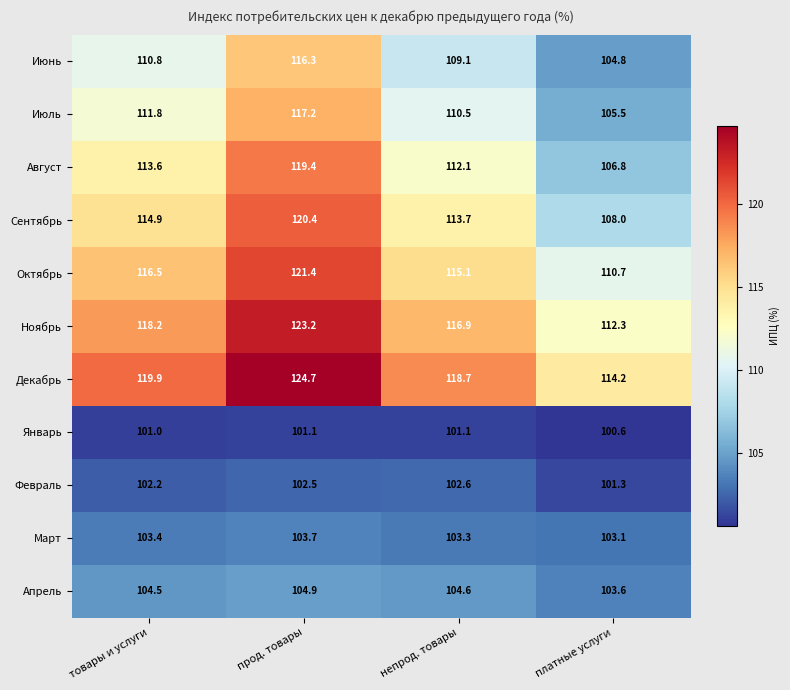

The Март series shows 48.6 at непрод. товары. True or false?

False